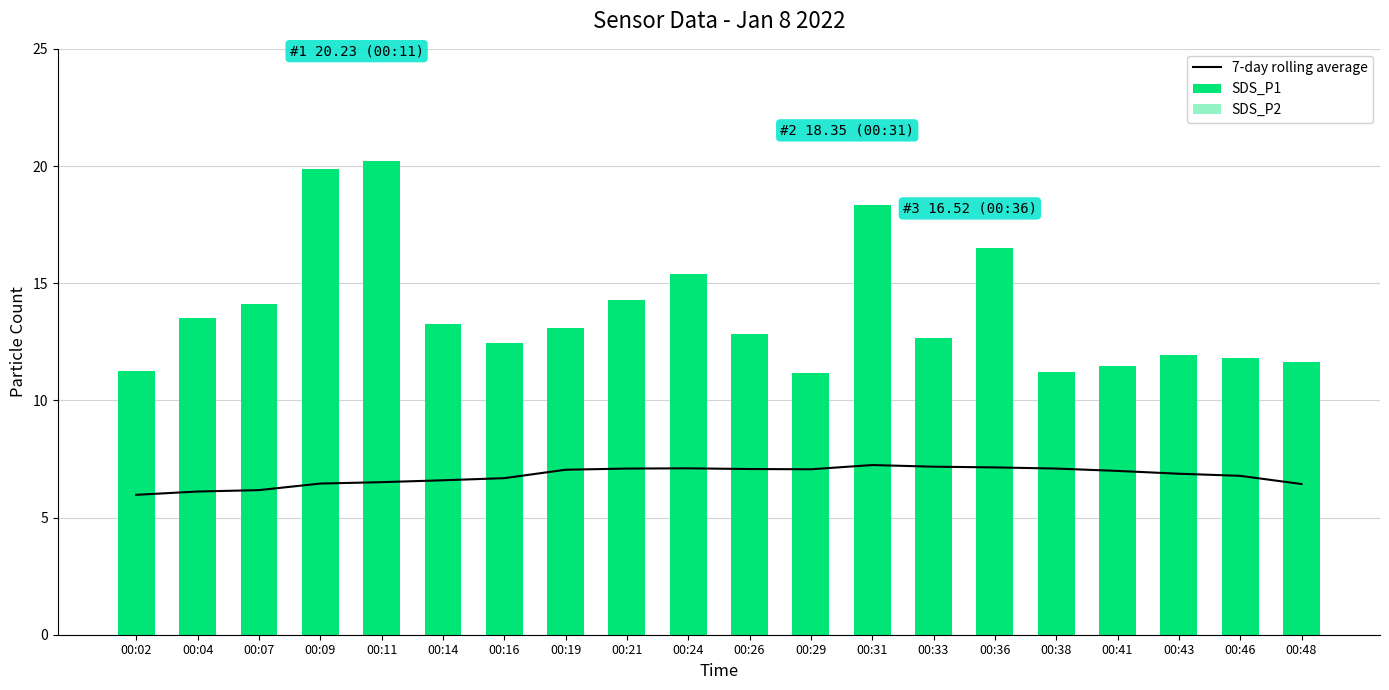

What is the value of the SDS_P1 bar at the 16th from the left?

11.2